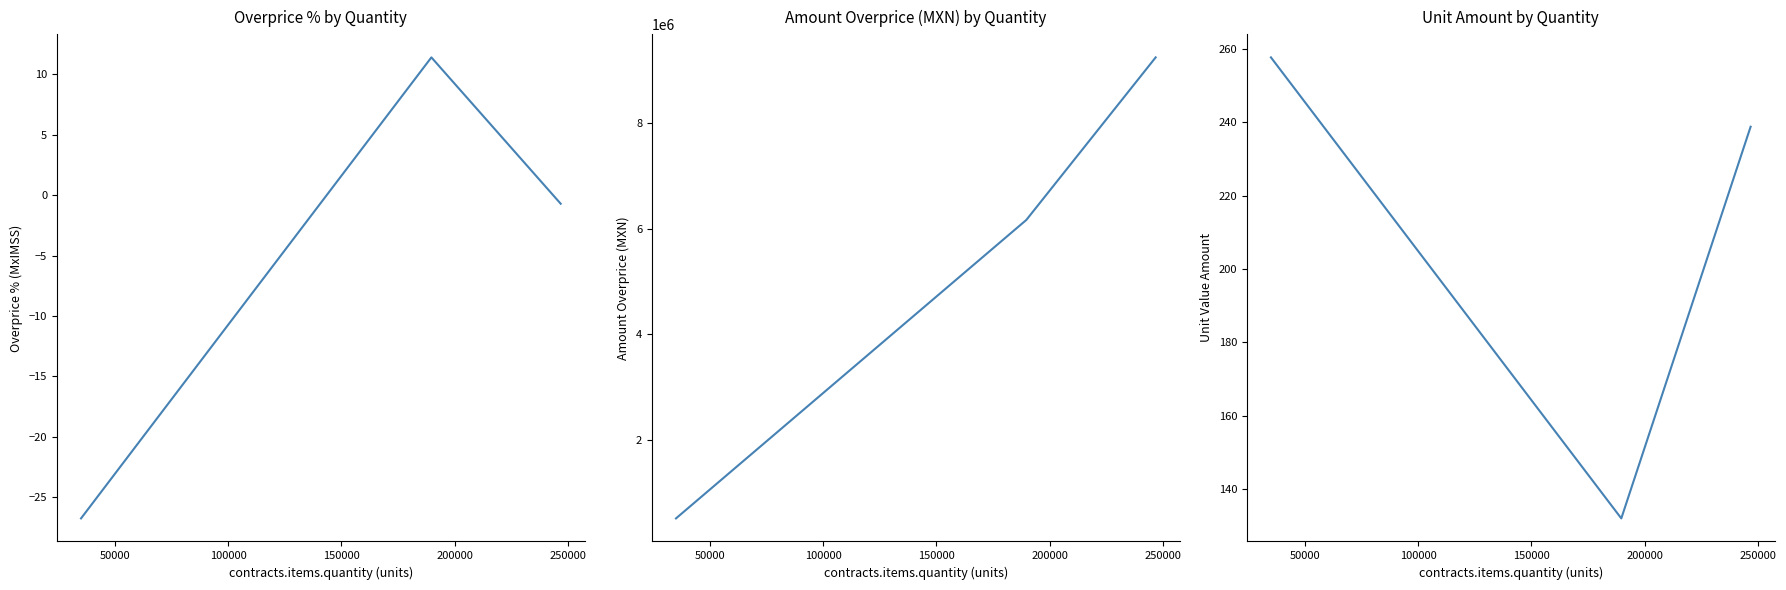

What is the smallest value displayed?

-26.8